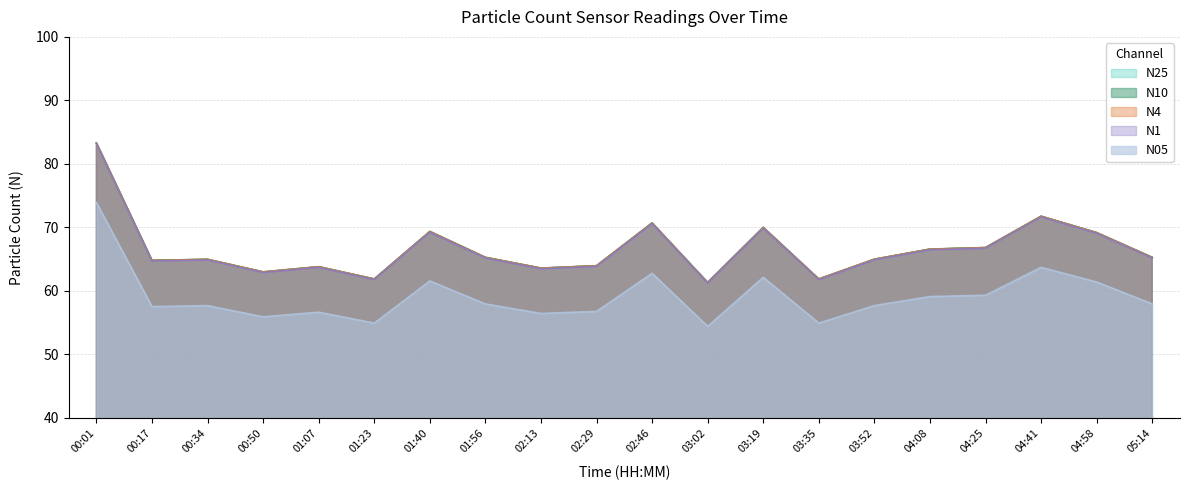

At how many categories does at least one series exceed 65?

10